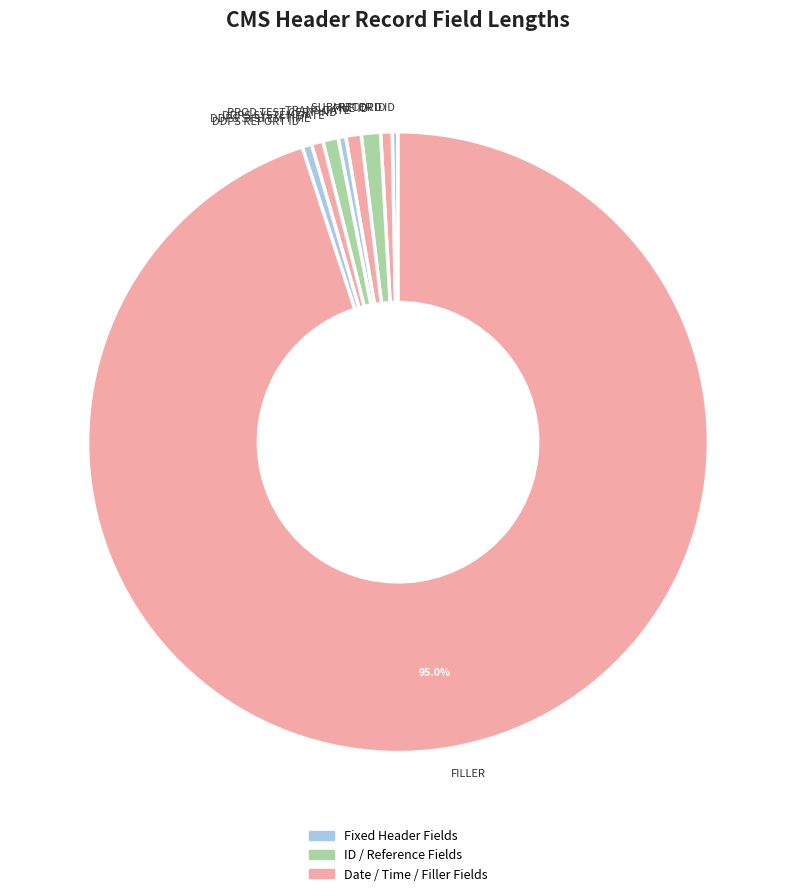

What is the largest slice in the pie chart?

FILLER